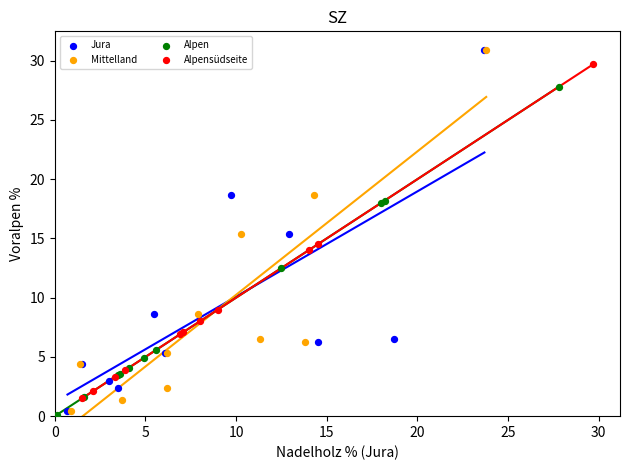

What are all the series names shown in the legend?

Jura, Mittelland, Alpen, Alpensüdseite